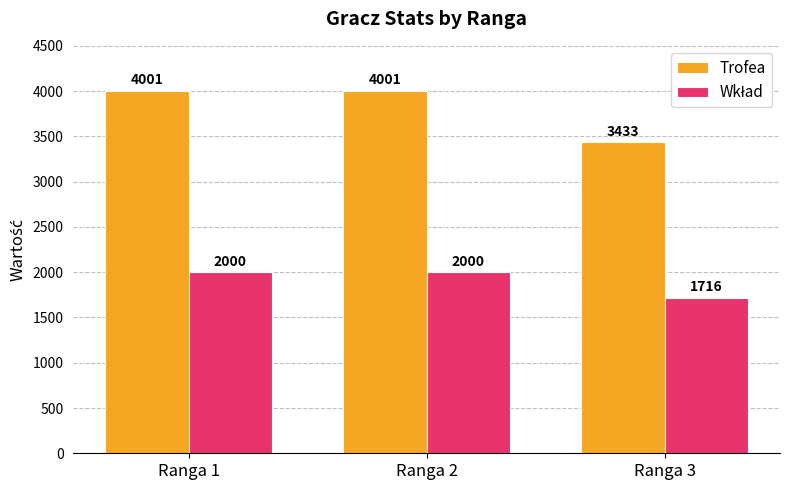

What is the spread (max minus min) of values at Ranga 2?

2001